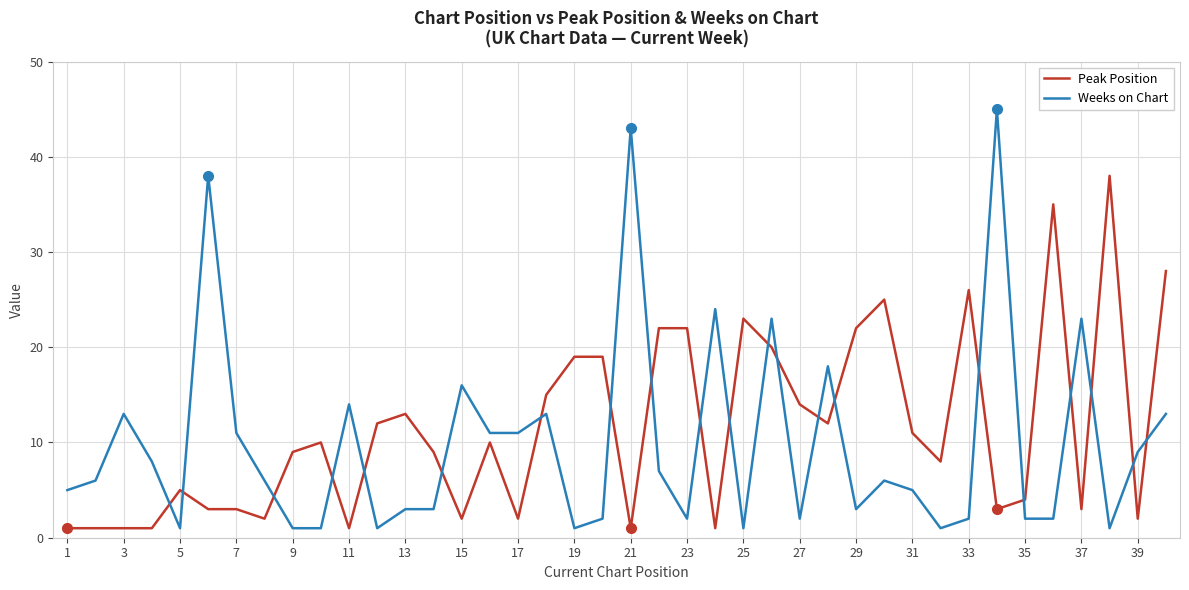

Rank the series by their maximum value, from lowest to highest.

Peak Position, Weeks on Chart